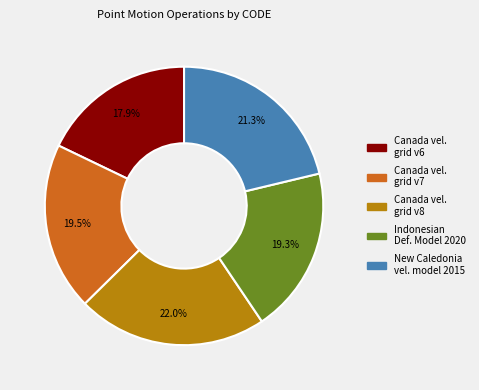

Does any single category account for the majority?

No